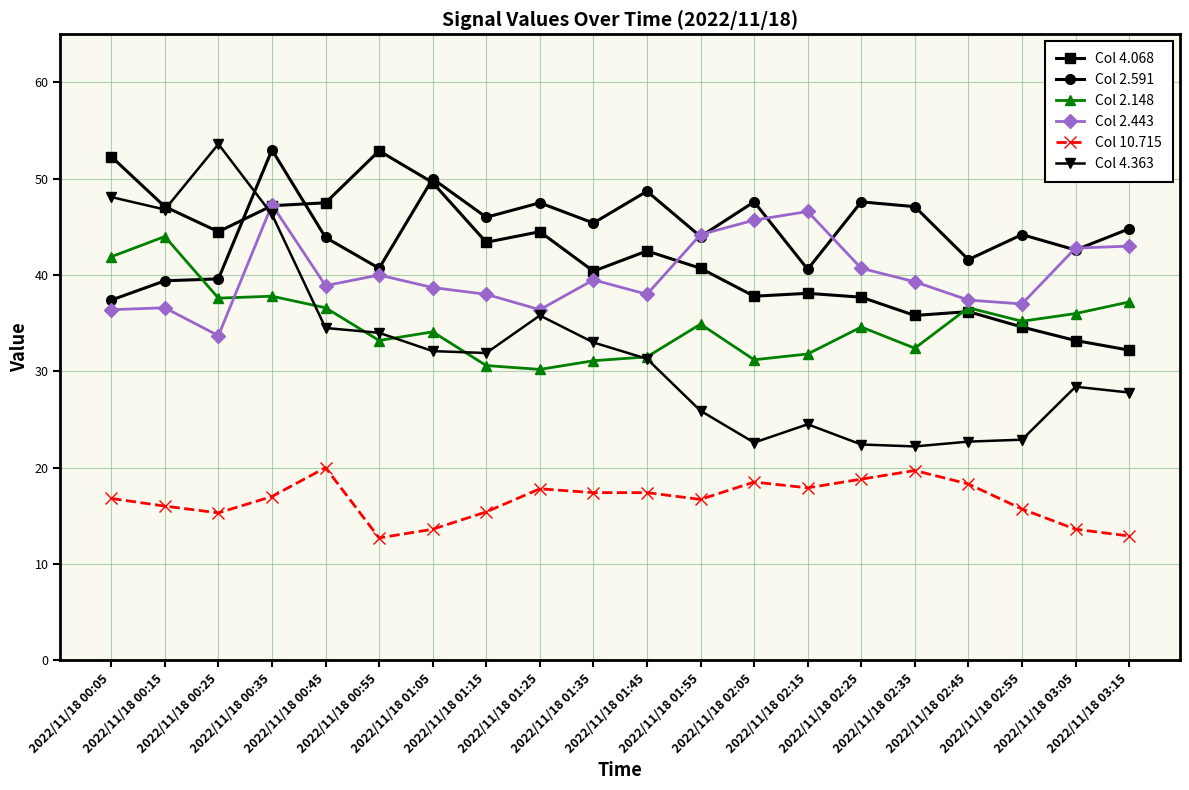

Does the chart have visible grid lines?

Yes